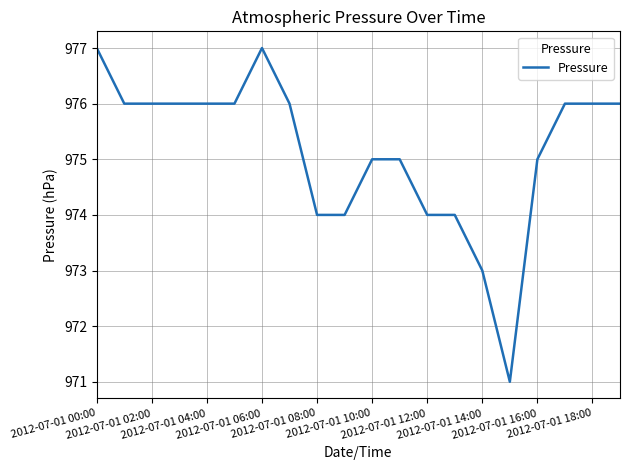

What is the greatest value displayed?

977